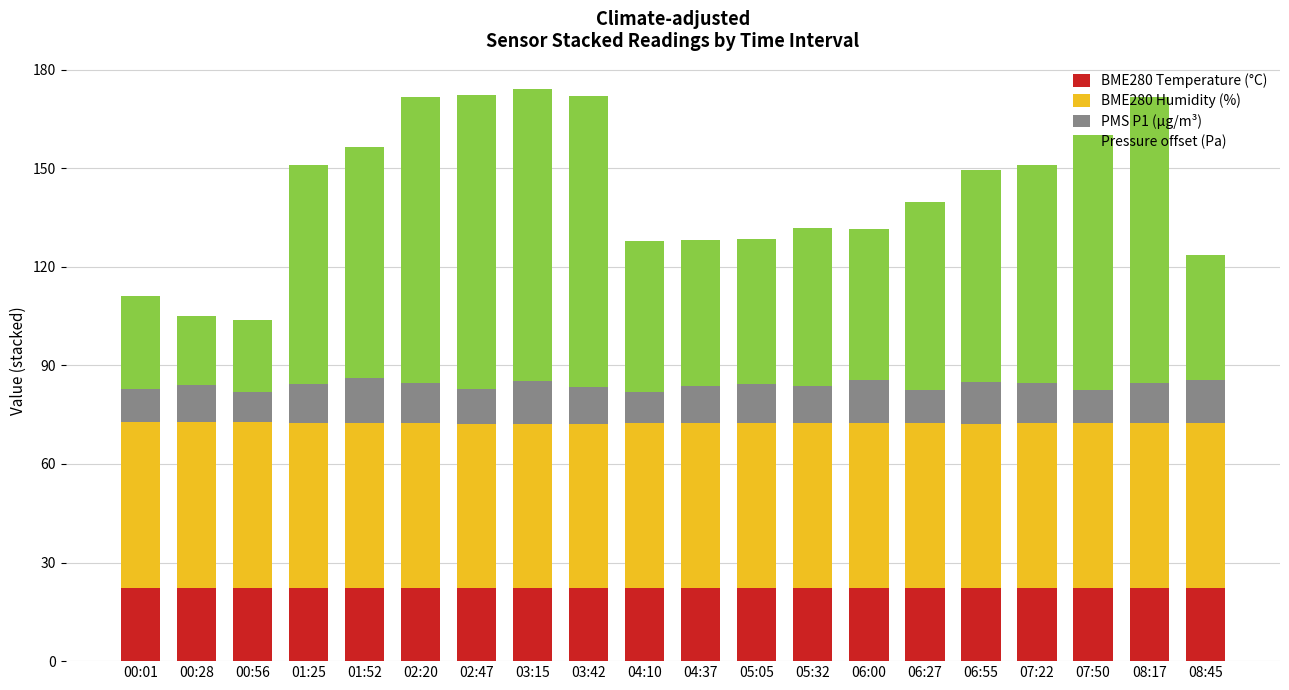

What is the total value across all series at 08:45?

123.5